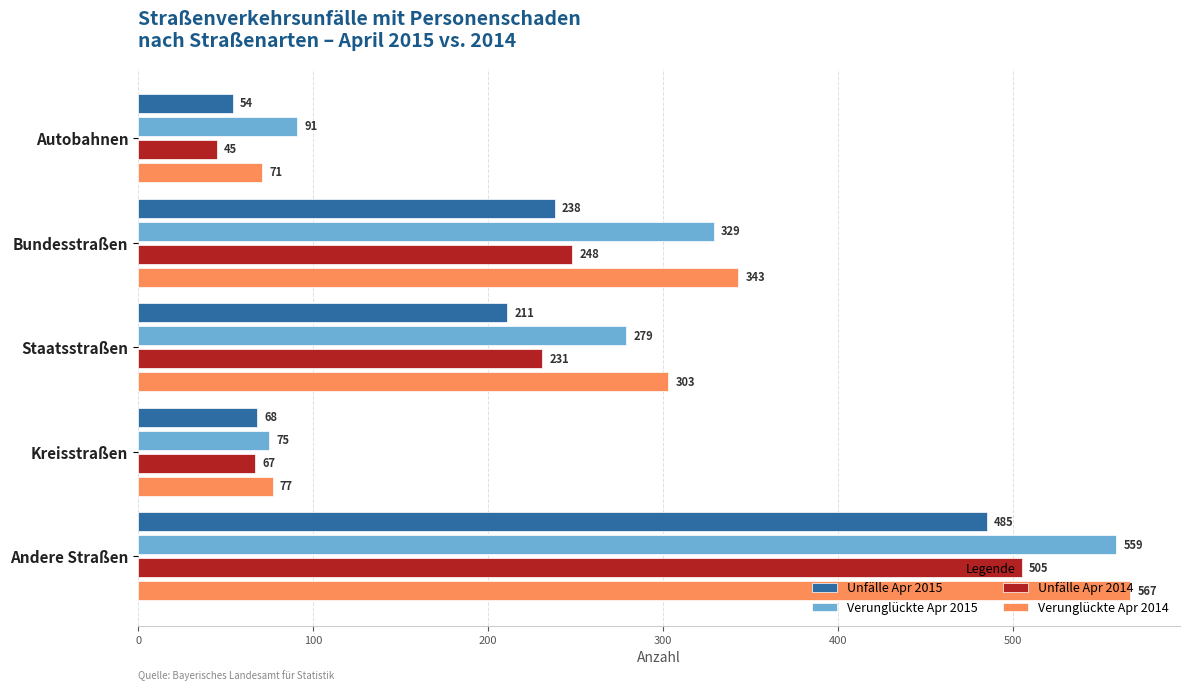

The Unfälle Apr 2015 series shows 379 at Staatsstraßen. True or false?

False